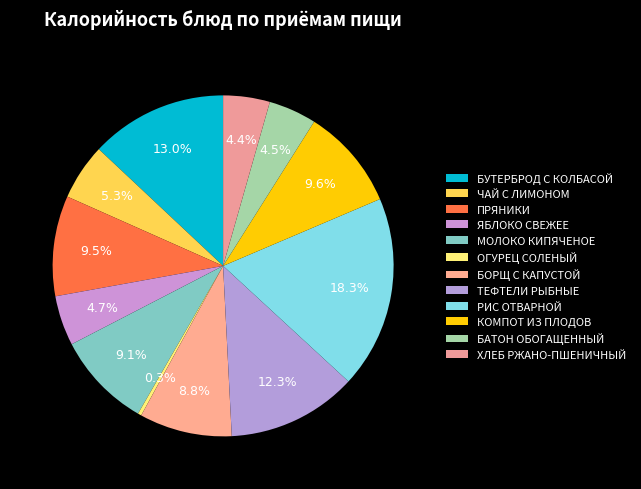

Count the number of slices in the pie.

12